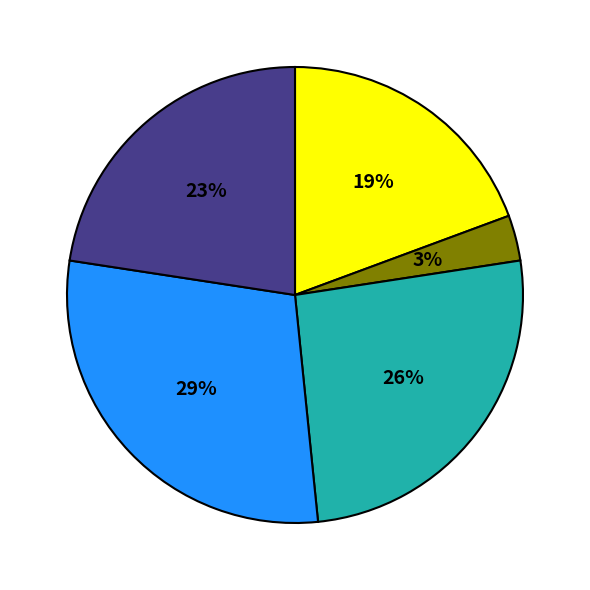

To the nearest percent, what is the average slice percentage?

20%